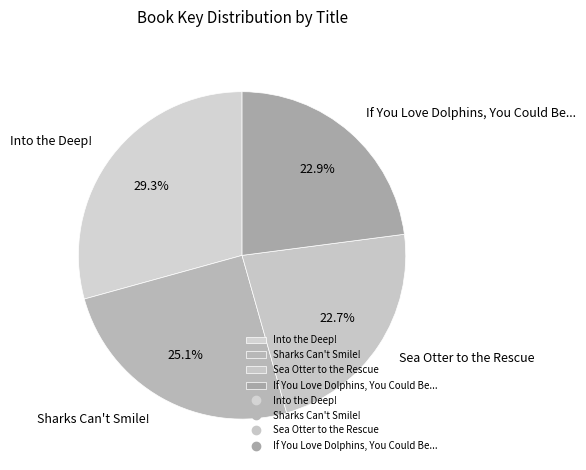

What is the largest slice in the pie chart?

Into the Deep!